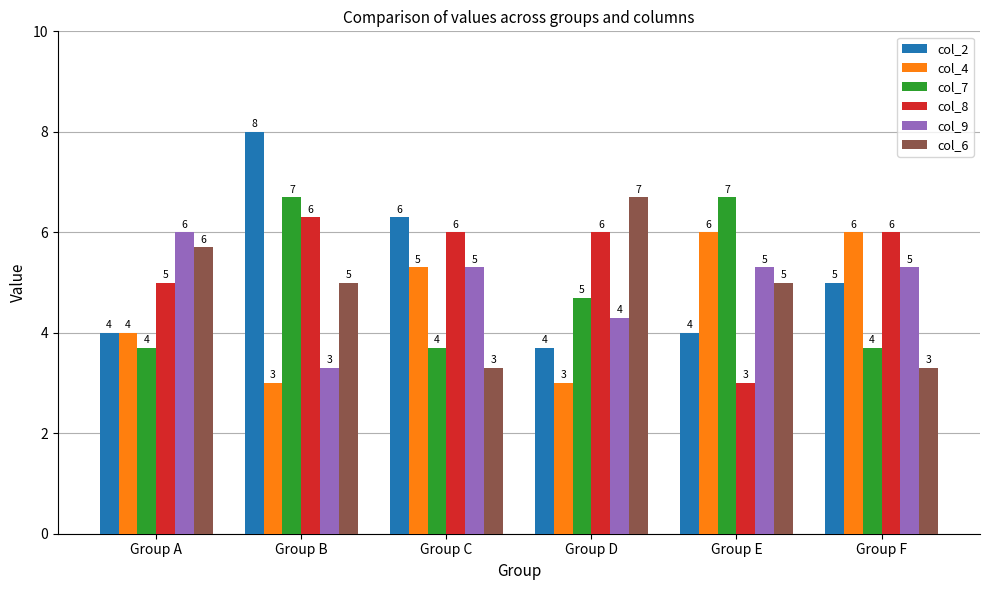

What is the value of the col_2 bar at the 5th from the left?

4.0